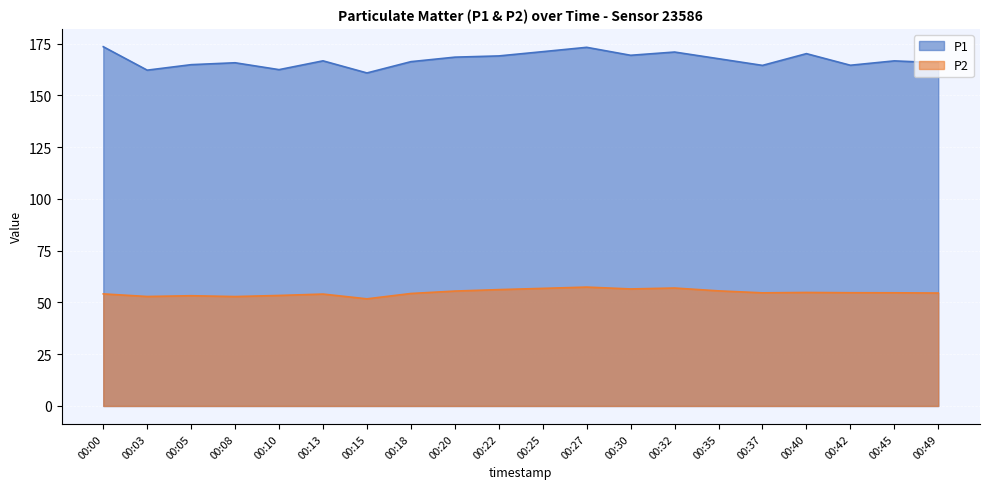

Where is the first local maximum for P1?

00:08